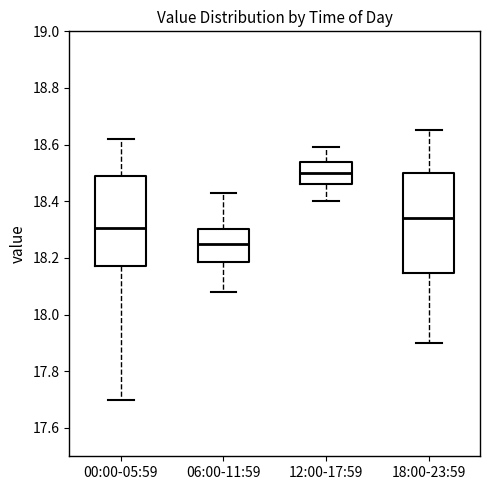

Where is the upper edge of the box for 00:00-05:59 on the y-axis? The values are not printed on the chart, so give them approximately, as read against the axis.

18.50